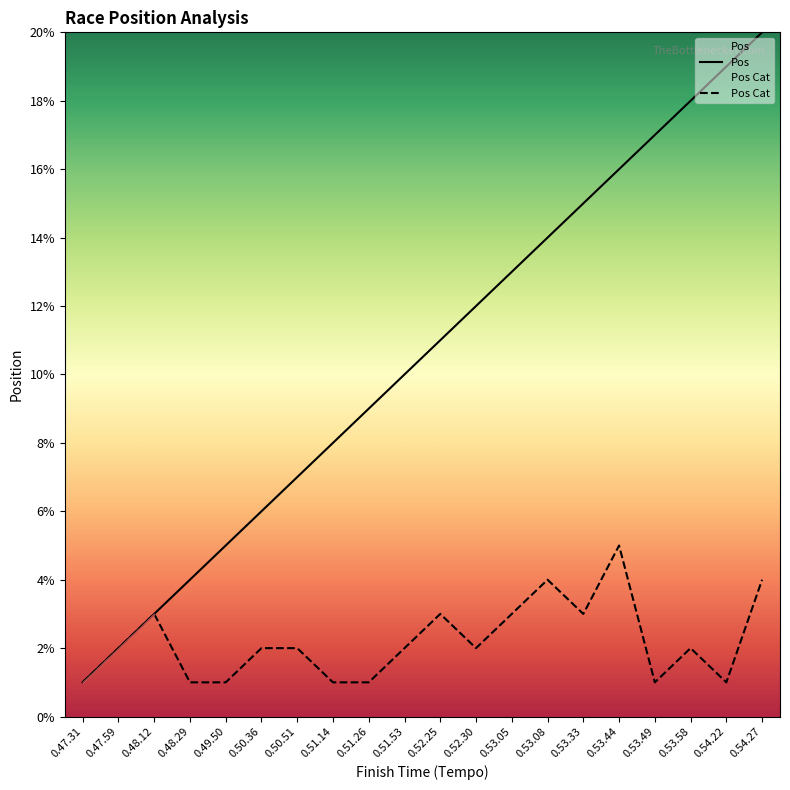

True or false: Pos has a value of 4 at 0.52.25.

False